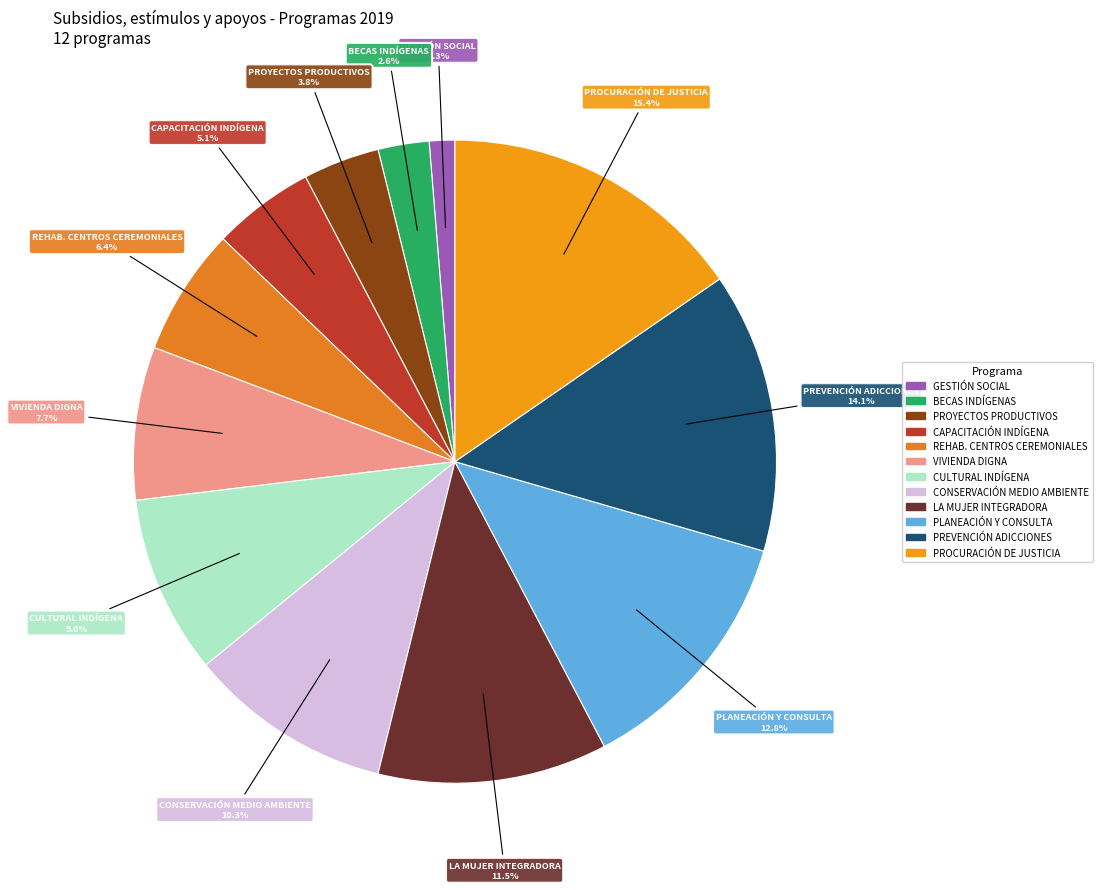

How much of the chart is everything except VIVIENDA DIGNA?

92.3%